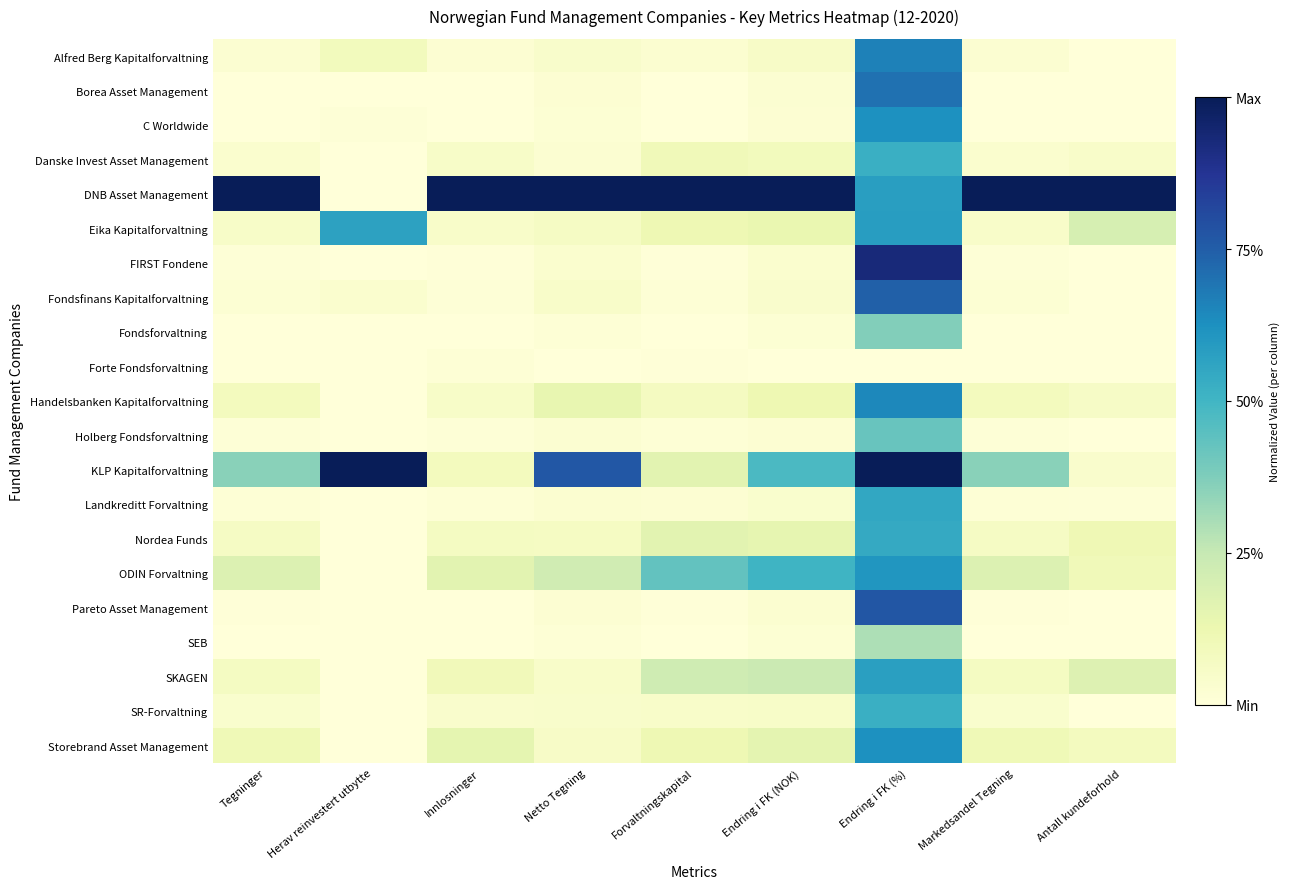

Which series has the largest range (max minus min)?

DNB Asset Management